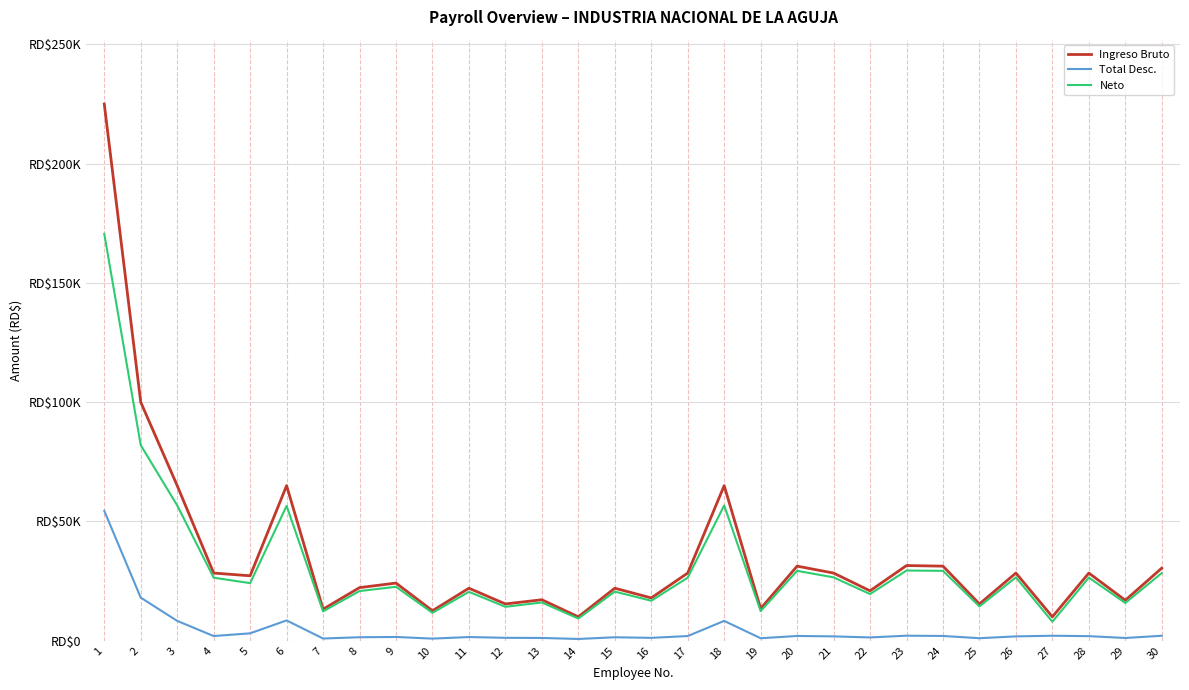

Is this an area chart (filled region under the line)?

No